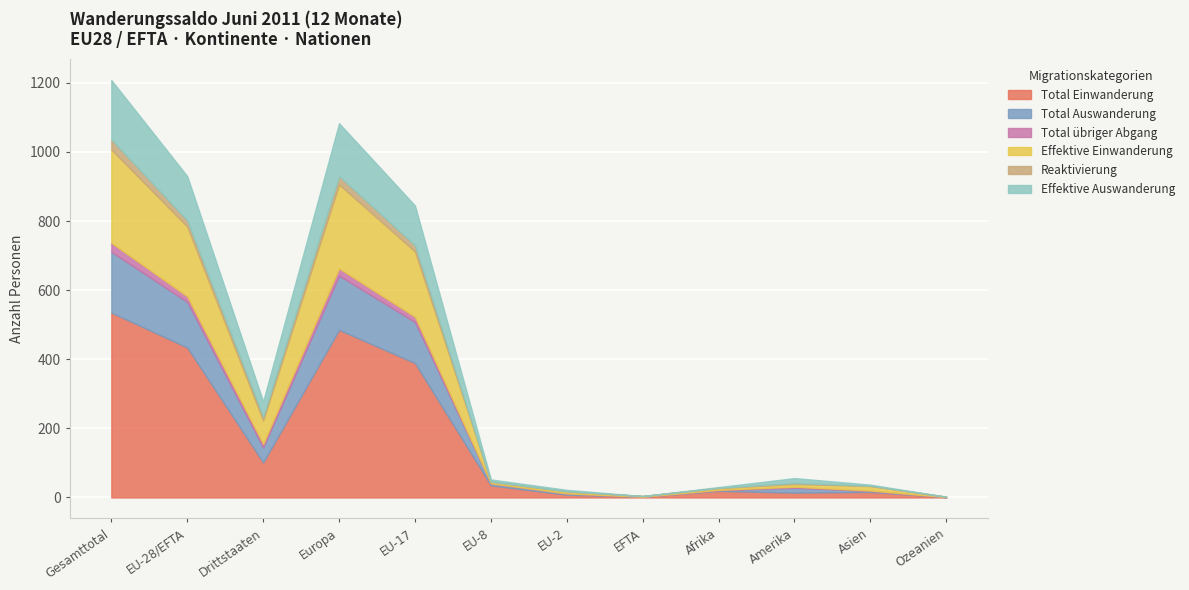

Rank the series at Amerika from highest to lowest value.

Total Einwanderung, Total Auswanderung, Effektive Auswanderung, Effektive Einwanderung, Total übriger Abgang, Reaktivierung